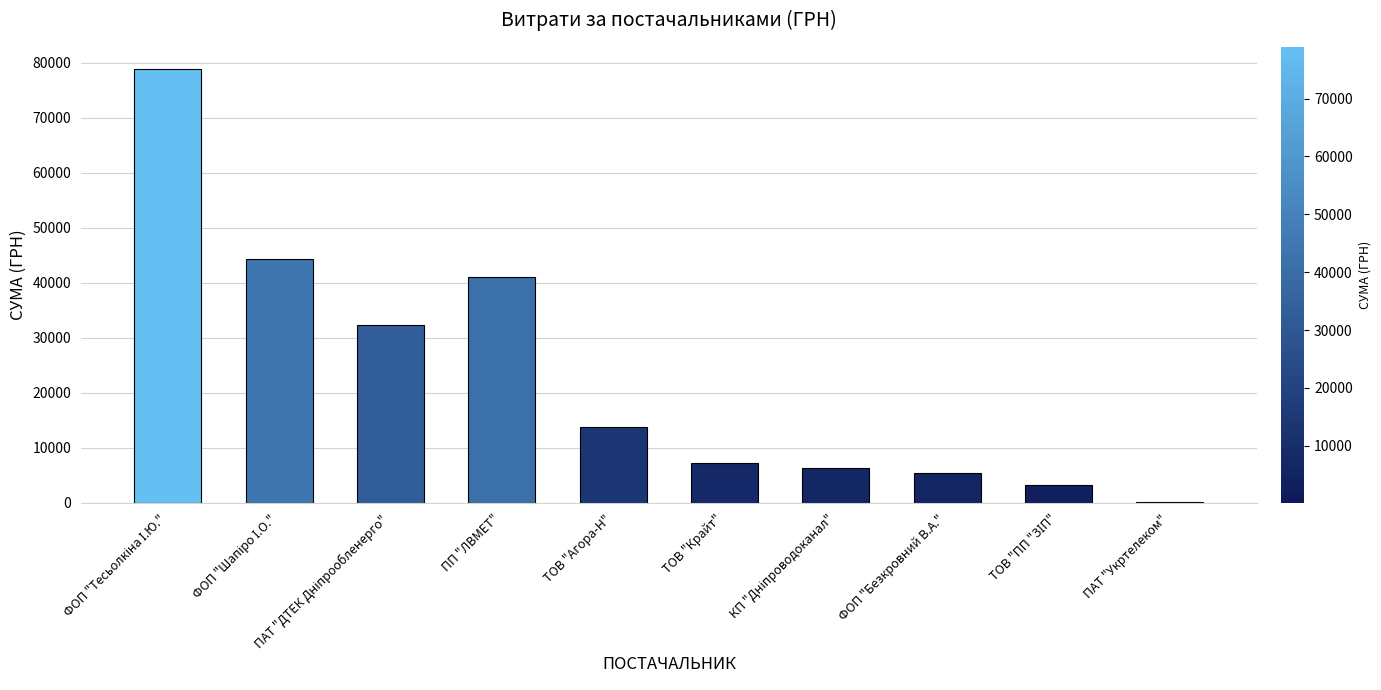

At which label is the value closest to 39519?

ПП "ЛВМЕТ"